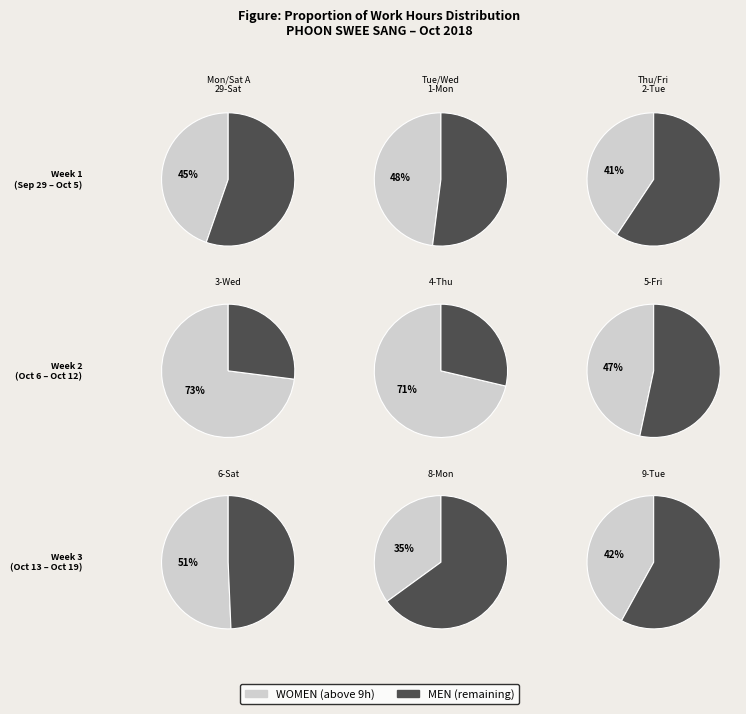

Does 4-Thu account for over 50% of the chart?

No